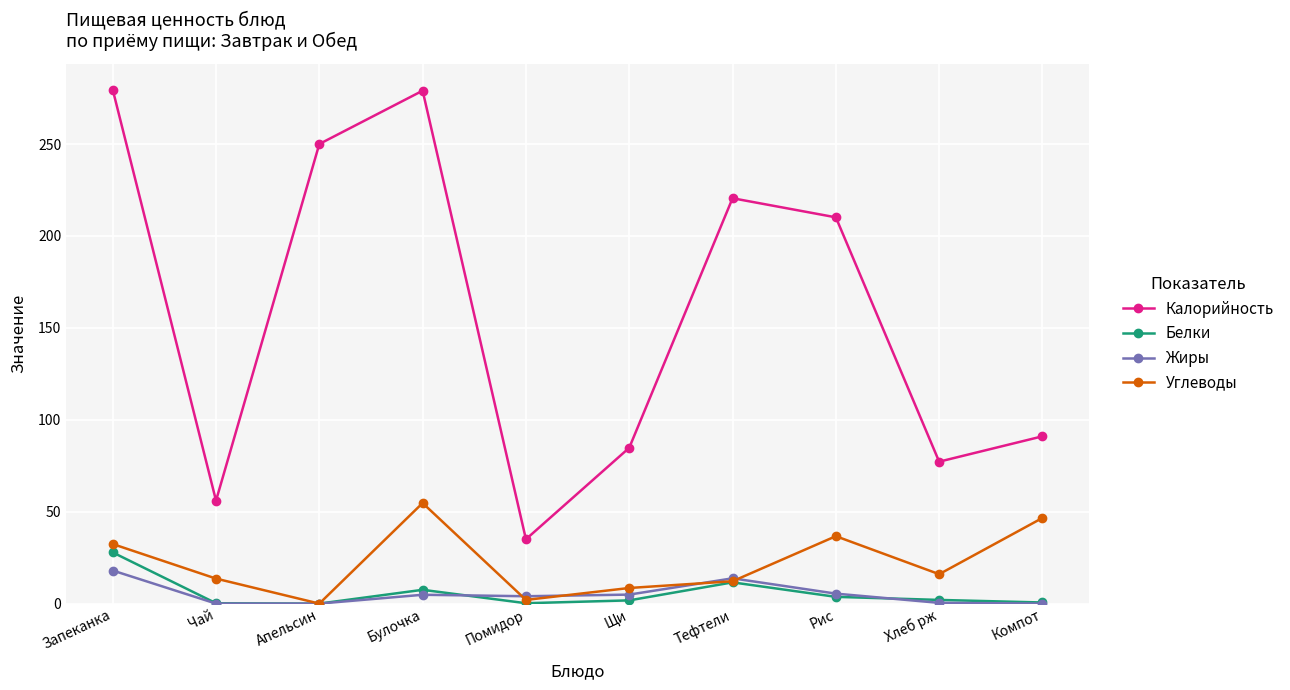

Which category has the lowest value in the Калорийность series?

Помидор